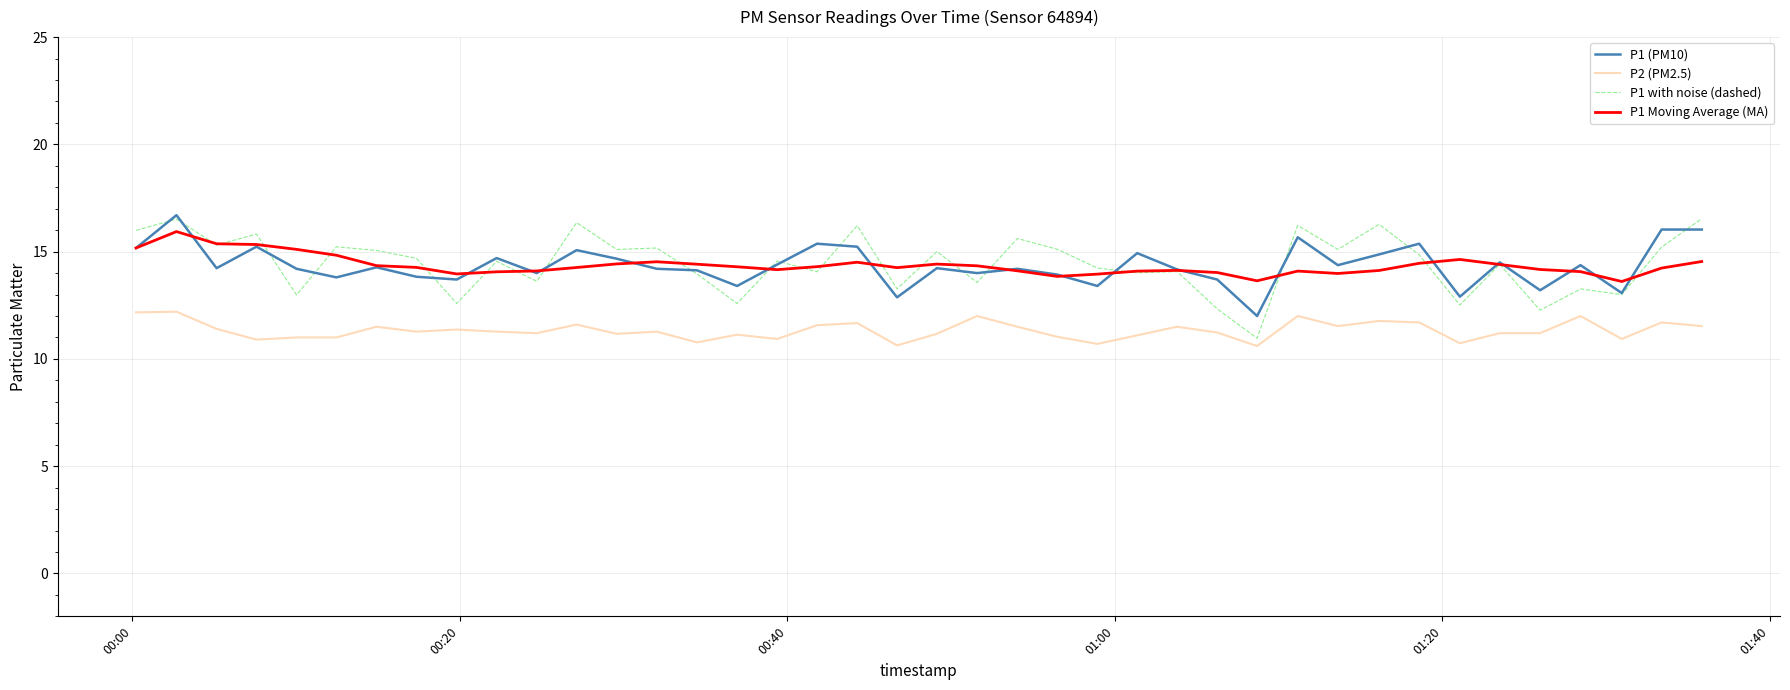

What are all the series names shown in the legend?

P1 (PM10), P2 (PM2.5), P1 with noise (dashed), P1 Moving Average (MA)